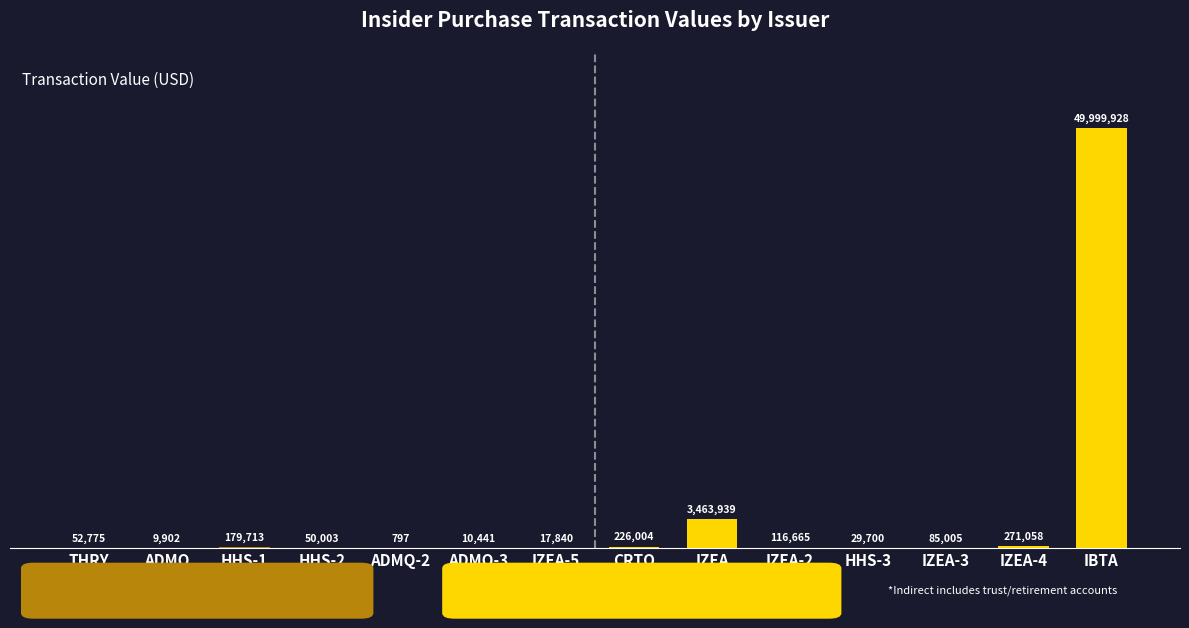

Where is Direct nearest to the value 90255?

THRY